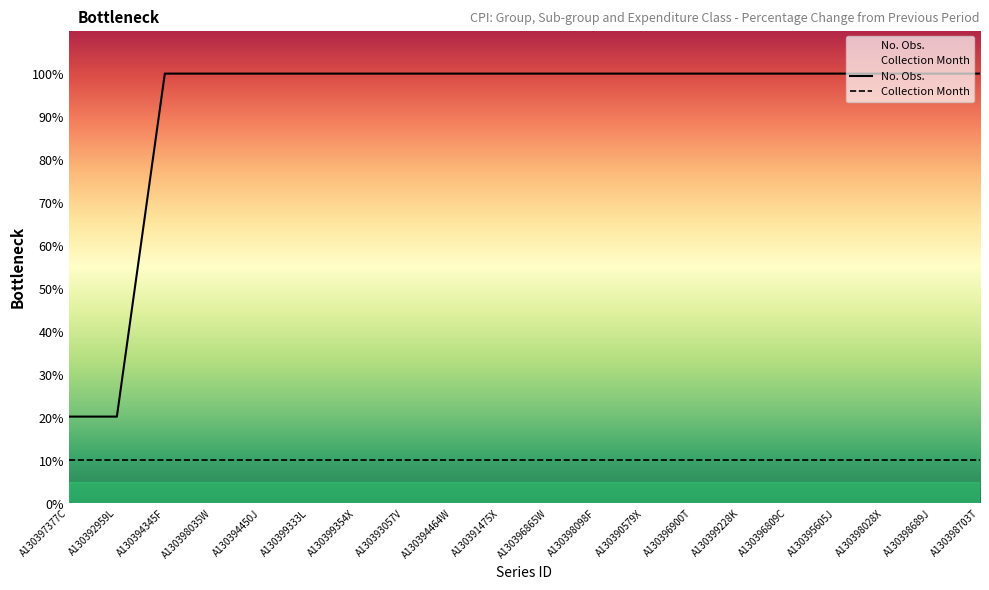

What is the spread (max minus min) of values at A130398098F?

90.0